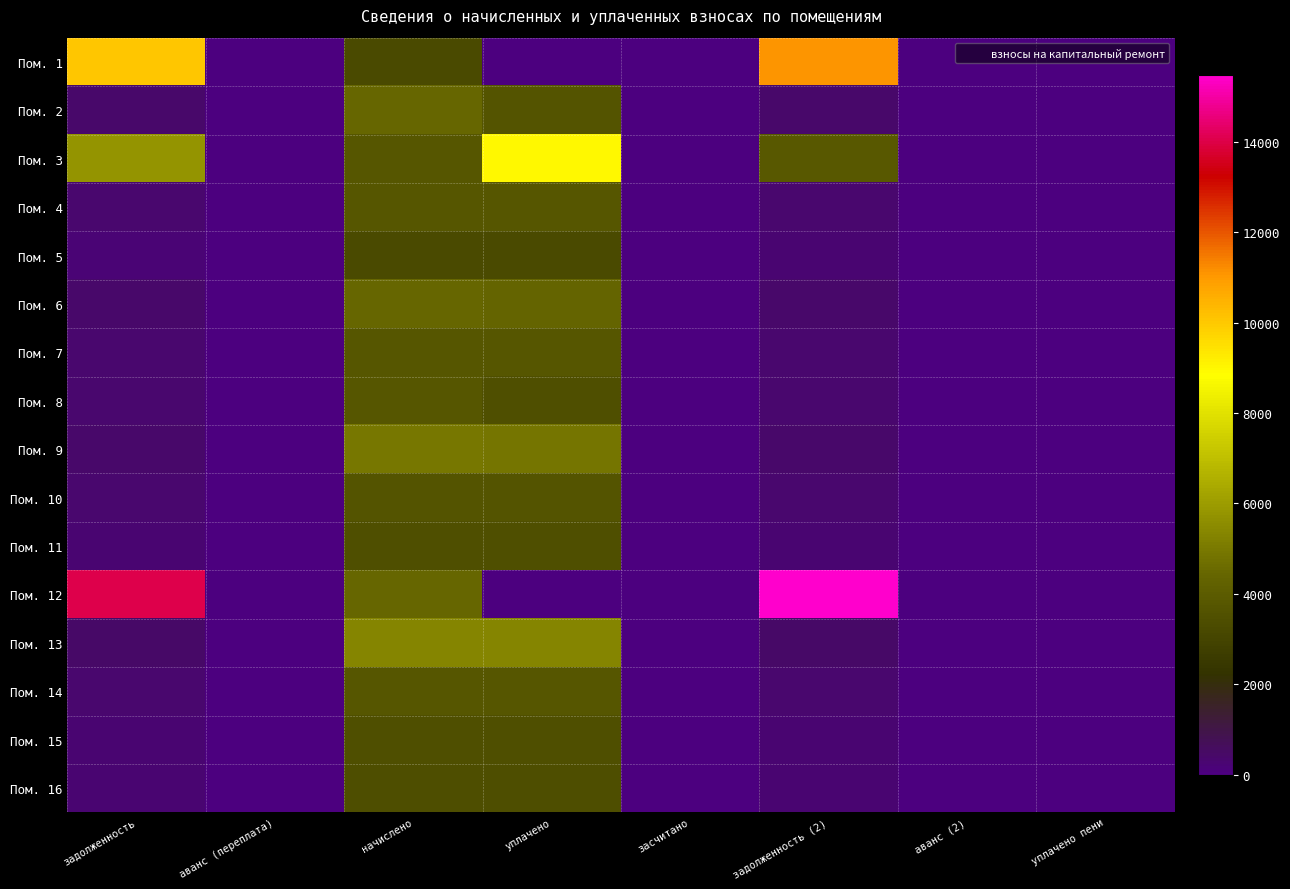

Reading right to left, extract all data points from this chart.

Пом. 1: уплачено пени=0.0	аванс (2)=0.0	задолженность (2)=11067.9	засчитано=0.0	уплачено=0.0	начислено=3257.3	аванс (переплата)=0.0	задолженность=10037.7
Пом. 2: уплачено пени=0.0	аванс (2)=0.0	задолженность (2)=367.9	засчитано=0.0	уплачено=3647.8	начислено=4415.0	аванс (переплата)=0.0	задолженность=367.9
Пом. 3: уплачено пени=0.0	аванс (2)=0.0	задолженность (2)=3811.8	засчитано=0.0	уплачено=9000.0	начислено=3784.3	аванс (переплата)=0.0	задолженность=5785.8
Пом. 4: уплачено пени=0.0	аванс (2)=0.0	задолженность (2)=316.8	засчитано=0.0	уплачено=3788.4	начислено=3801.6	аванс (переплата)=0.0	задолженность=316.8
Пом. 5: уплачено пени=0.0	аванс (2)=0.0	задолженность (2)=271.4	засчитано=0.0	уплачено=3226.4	начислено=3257.3	аванс (переплата)=0.0	задолженность=233.5
Пом. 6: уплачено пени=0.0	аванс (2)=0.0	задолженность (2)=367.9	засчитано=0.0	уплачено=4399.7	начислено=4415.0	аванс (переплата)=0.0	задолженность=367.9
Пом. 7: уплачено пени=0.0	аванс (2)=0.0	задолженность (2)=315.4	засчитано=0.0	уплачено=3771.2	начислено=3784.3	аванс (переплата)=0.0	задолженность=315.4
Пом. 8: уплачено пени=0.0	аванс (2)=0.0	задолженность (2)=316.8	засчитано=0.0	уплачено=3484.6	начислено=3801.6	аванс (переплата)=0.0	задолженность=316.8
Пом. 9: уплачено пени=0.0	аванс (2)=0.0	задолженность (2)=411.8	засчитано=0.0	уплачено=4882.4	начислено=4942.1	аванс (переплата)=0.0	задолженность=408.7
Пом. 10: уплачено пени=0.0	аванс (2)=0.0	задолженность (2)=306.0	засчитано=0.0	уплачено=3659.2	начислено=3672.0	аванс (переплата)=0.0	задолженность=306.0
Пом. 11: уплачено пени=0.0	аванс (2)=0.0	задолженность (2)=290.9	засчитано=0.0	уплачено=3478.4	начислено=3490.6	аванс (переплата)=0.0	задолженность=290.9
Пом. 12: уплачено пени=0.0	аванс (2)=0.0	задолженность (2)=15472.7	засчитано=0.0	уплачено=0.0	начислено=4432.3	аванс (переплата)=0.0	задолженность=14062.5
Пом. 13: уплачено пени=0.0	аванс (2)=0.0	задолженность (2)=445.7	засчитано=0.0	уплачено=5329.6	начислено=5348.2	аванс (переплата)=0.0	задолженность=445.7
Пом. 14: уплачено пени=0.0	аванс (2)=0.0	задолженность (2)=314.6	засчитано=0.0	уплачено=3762.6	начислено=3775.7	аванс (переплата)=0.0	задолженность=314.6
Пом. 15: уплачено пени=0.0	аванс (2)=0.0	задолженность (2)=290.9	засчитано=0.0	уплачено=3478.4	начислено=3490.6	аванс (переплата)=0.0	задолженность=290.9
Пом. 16: уплачено пени=0.0	аванс (2)=0.0	задолженность (2)=286.6	засчитано=0.0	уплачено=3411.7	начислено=3438.7	аванс (переплата)=0.0	задолженность=286.6